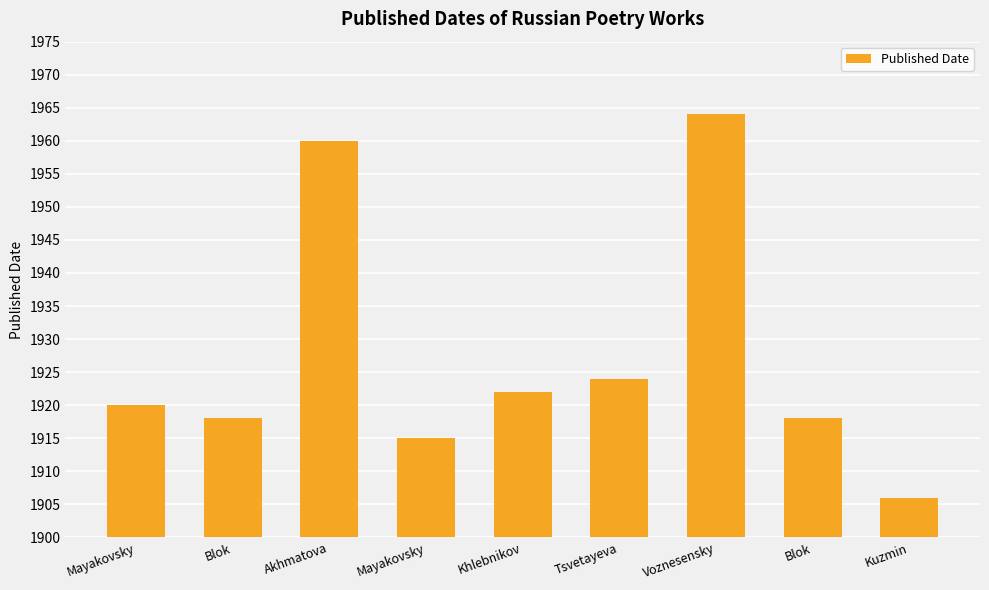

Which has a higher value, Blok or Kuzmin?

Blok